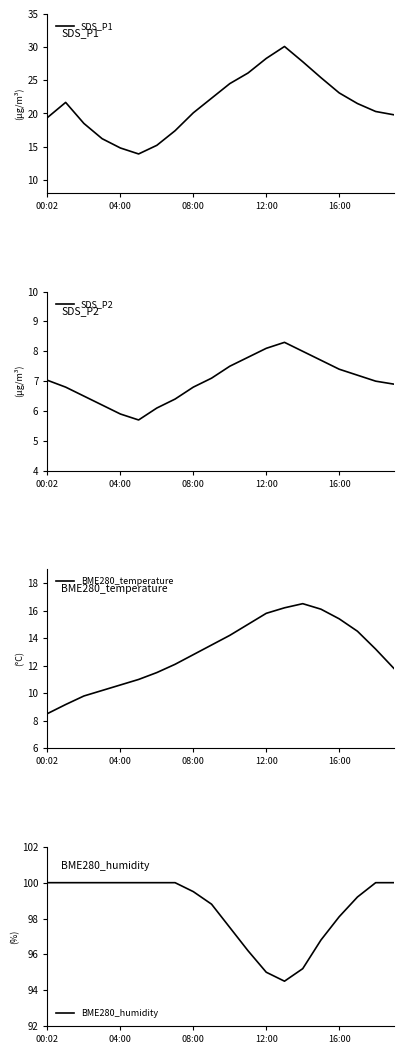

Is it true that SDS_P1 equals 5.6 at 00:02?

False